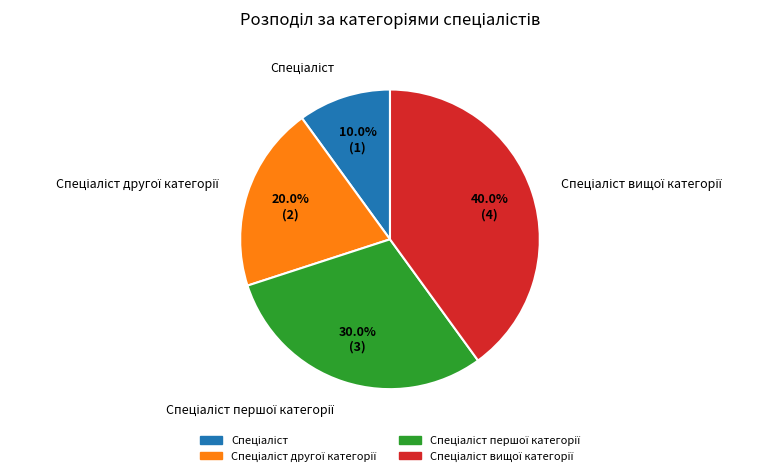

Is there a majority slice in this chart?

No